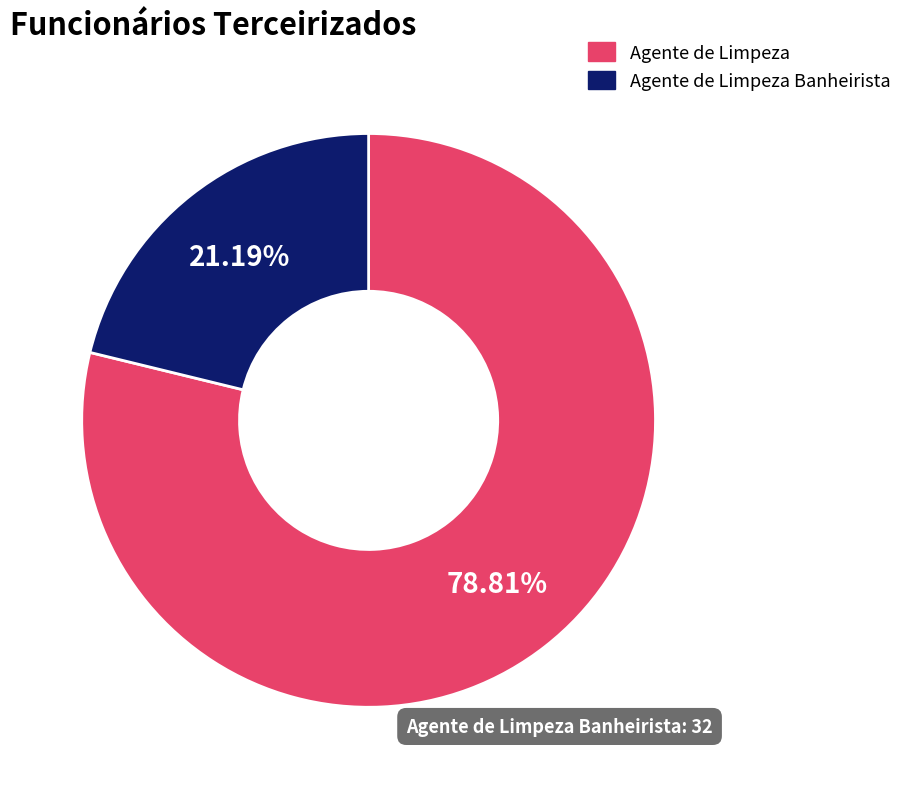

The Agente de Limpeza Banheirista slice represents 32% of the pie. True or false?

False